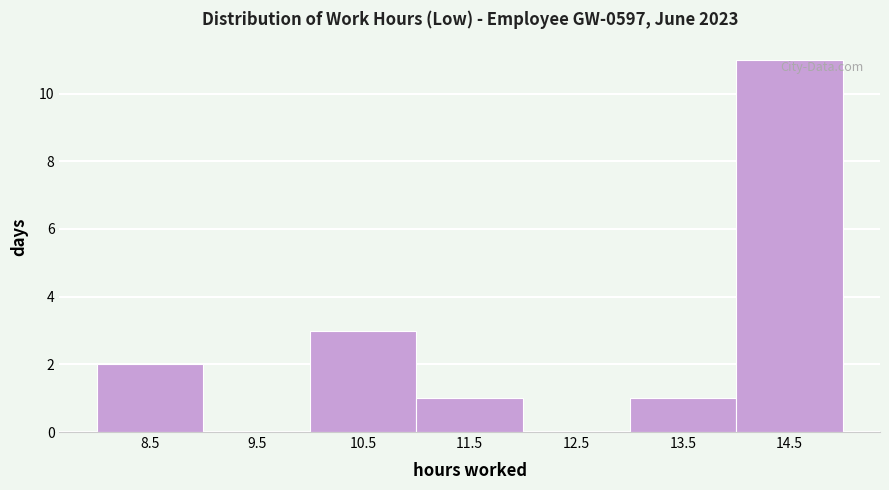

Reading left to right, list every bar in this chart as the range it spans on the x-axis followed by its height. The values are not printed on the chart, so give them approximately, as read against the axis.

8 to 9: 2
9 to 10: 0
10 to 11: 3
11 to 12: 1
12 to 13: 0
13 to 14: 1
14 to 15: 11